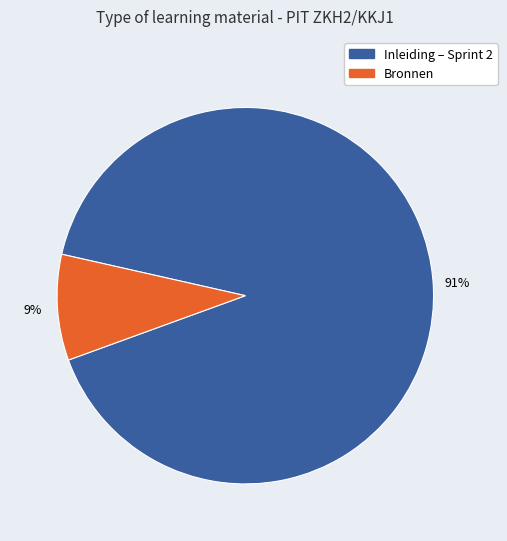

Is there any slice that represents more than half of the pie?

Yes